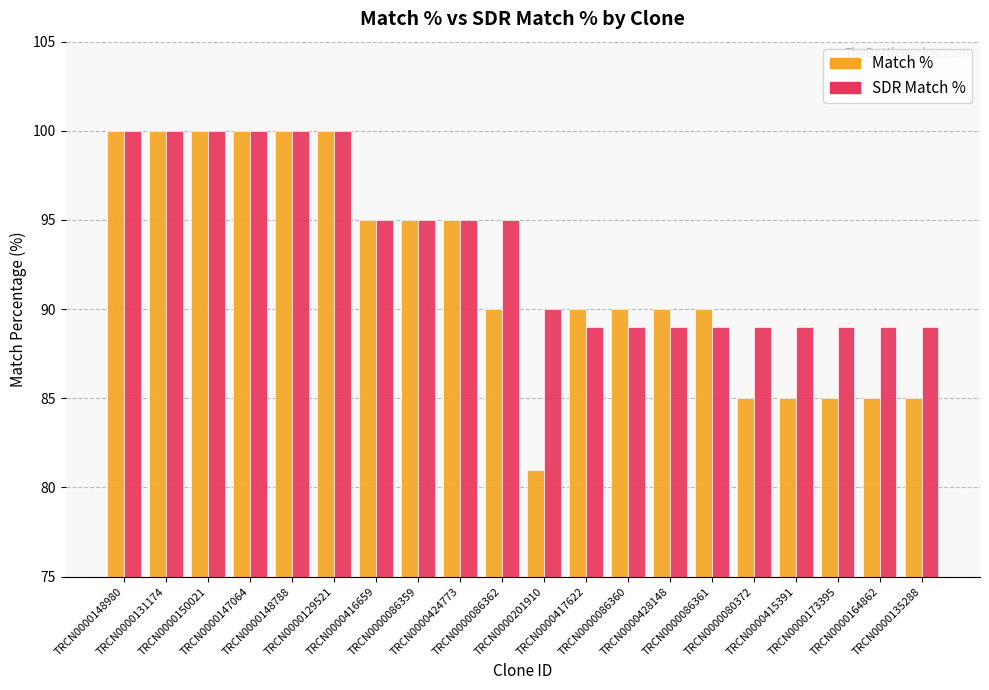

How many bars are there in each group?

2